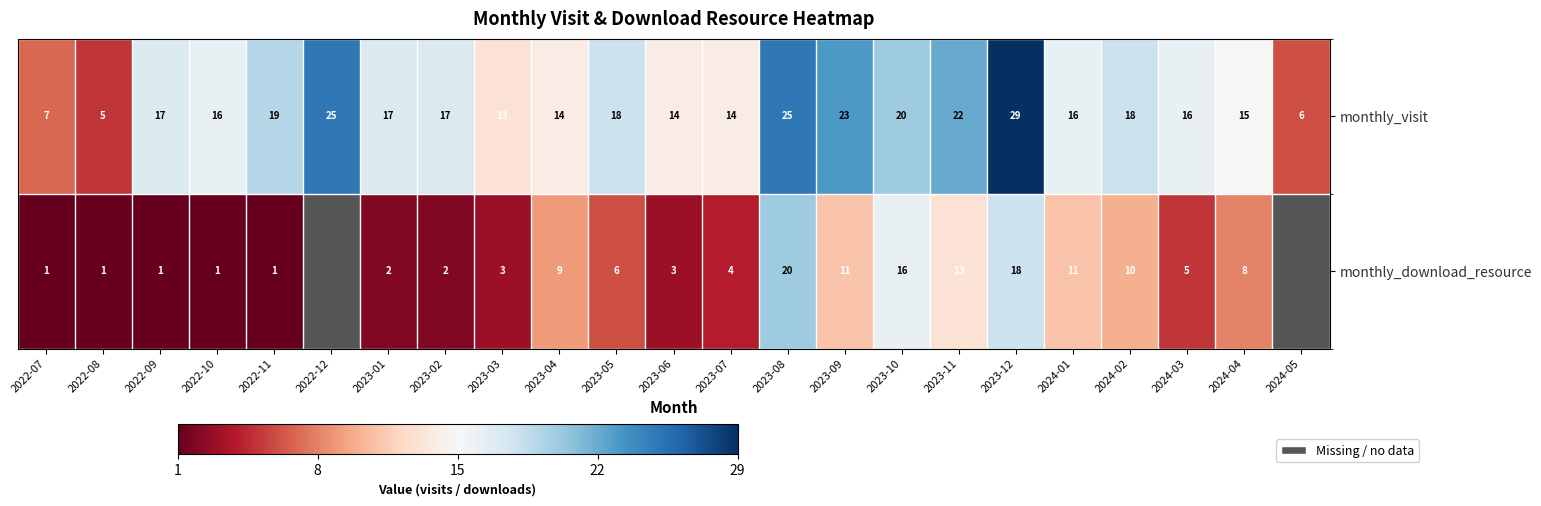

What is the difference between the highest and lowest values at 2024-01?

5.0